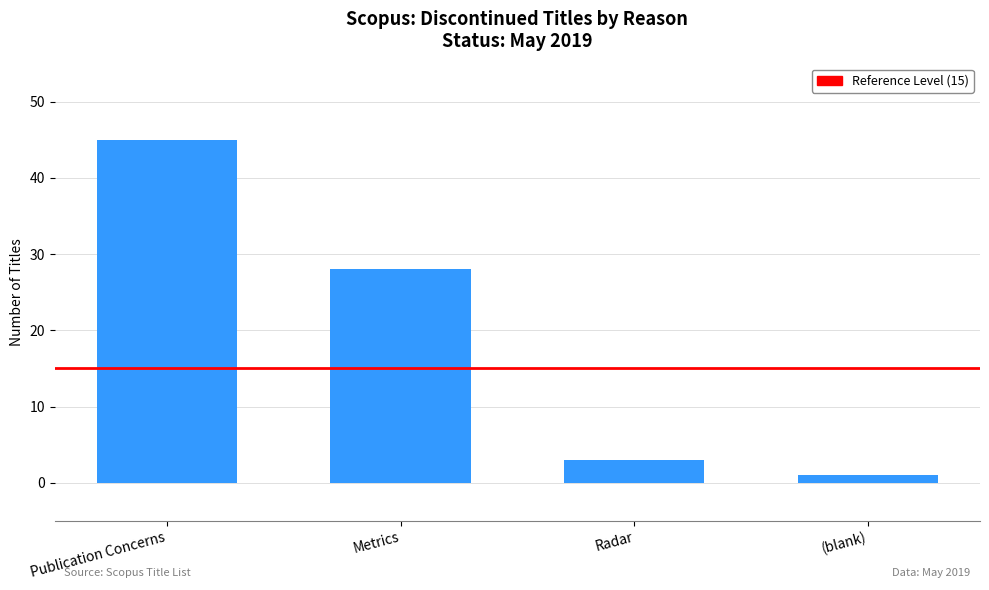

What position from the left is Radar?

3